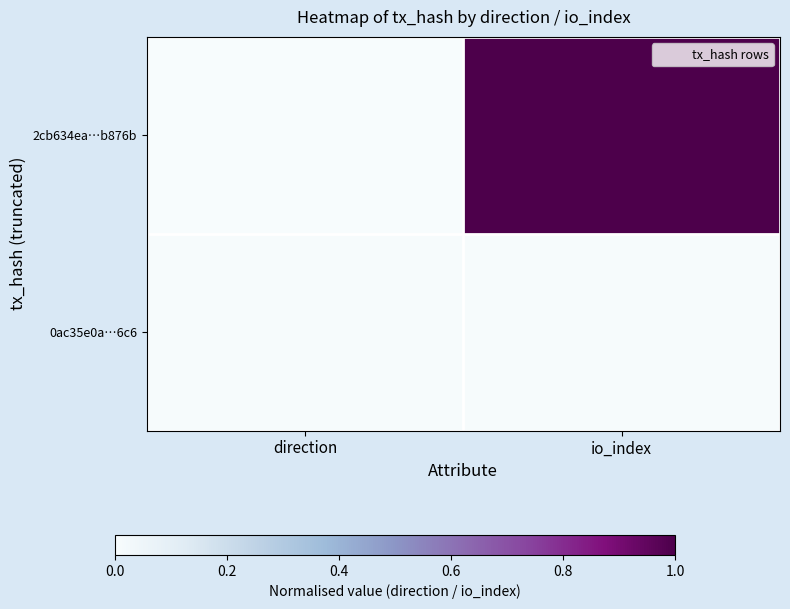

Reading right to left, extract all data points from this chart.

2cb634ea…b876b: io_index=1.0	direction=0.0
0ac35e0a…6c6: io_index=0.0	direction=0.0